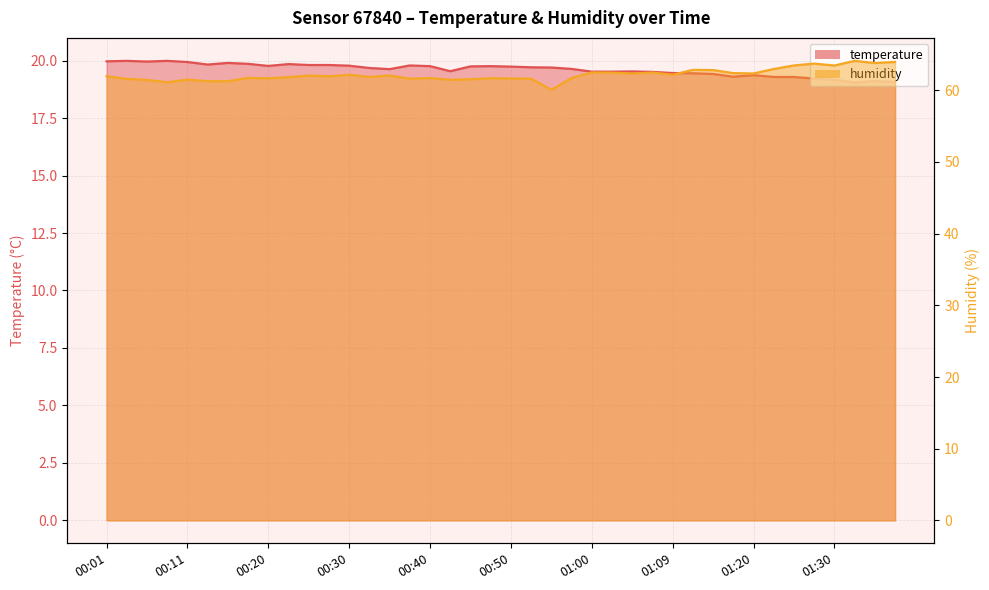

Does the chart display data point markers on the line(s)?

No